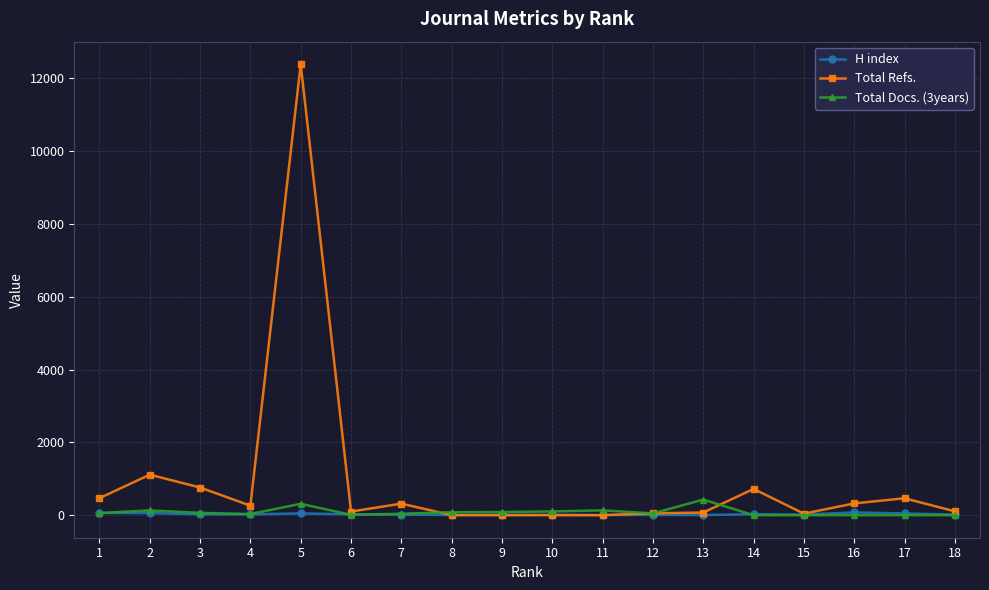

What is the sum of all H index values?

467